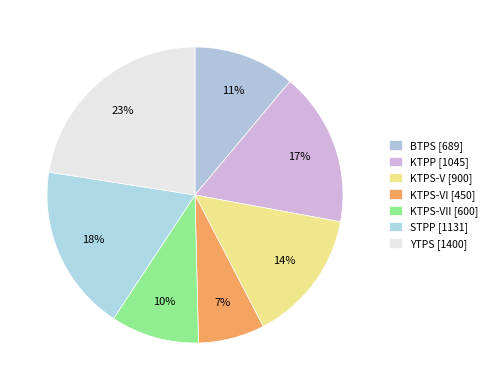

Count the number of slices in the pie.

7